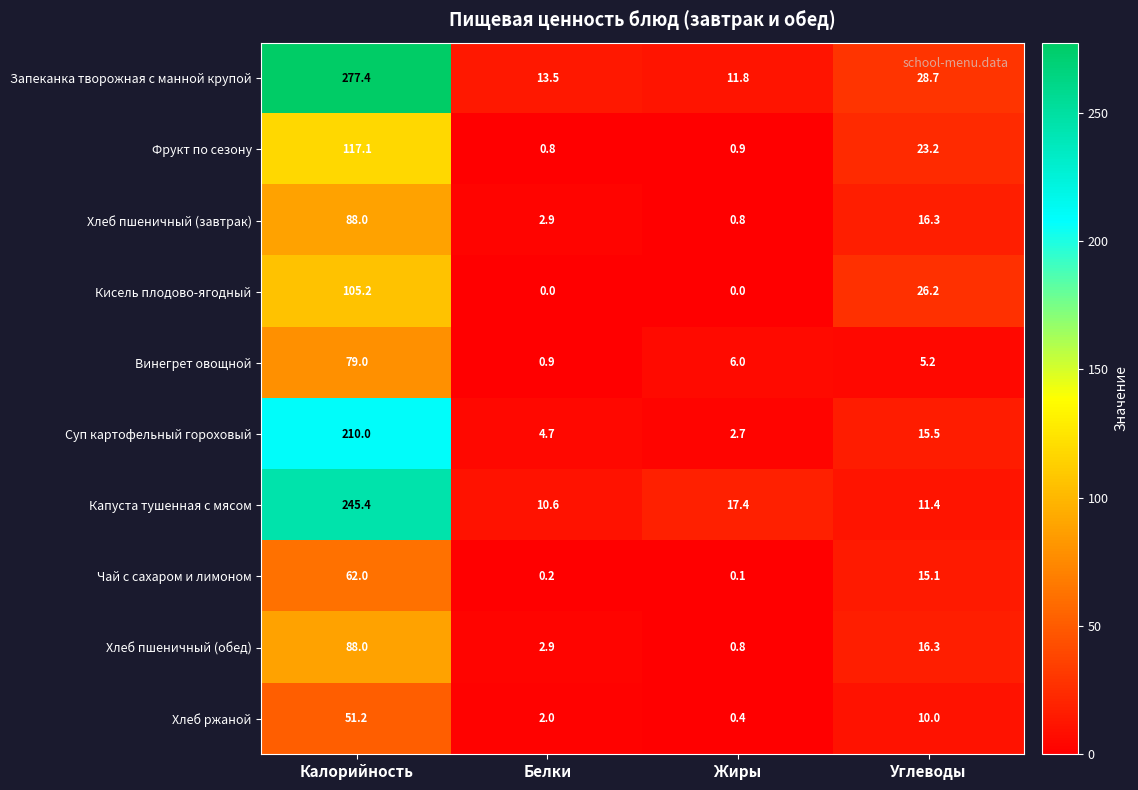

Count the number of categories in the chart.

4